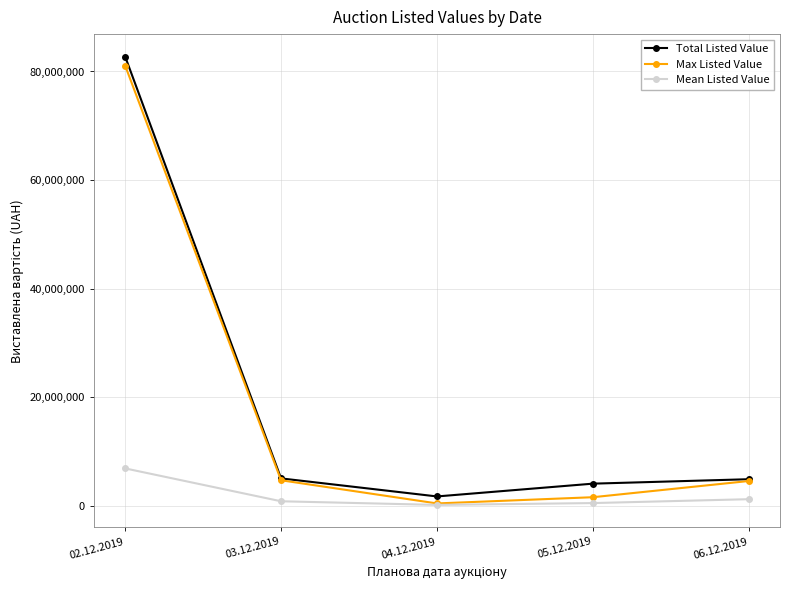

How many data points in Total Listed Value are less than 4905868?

2